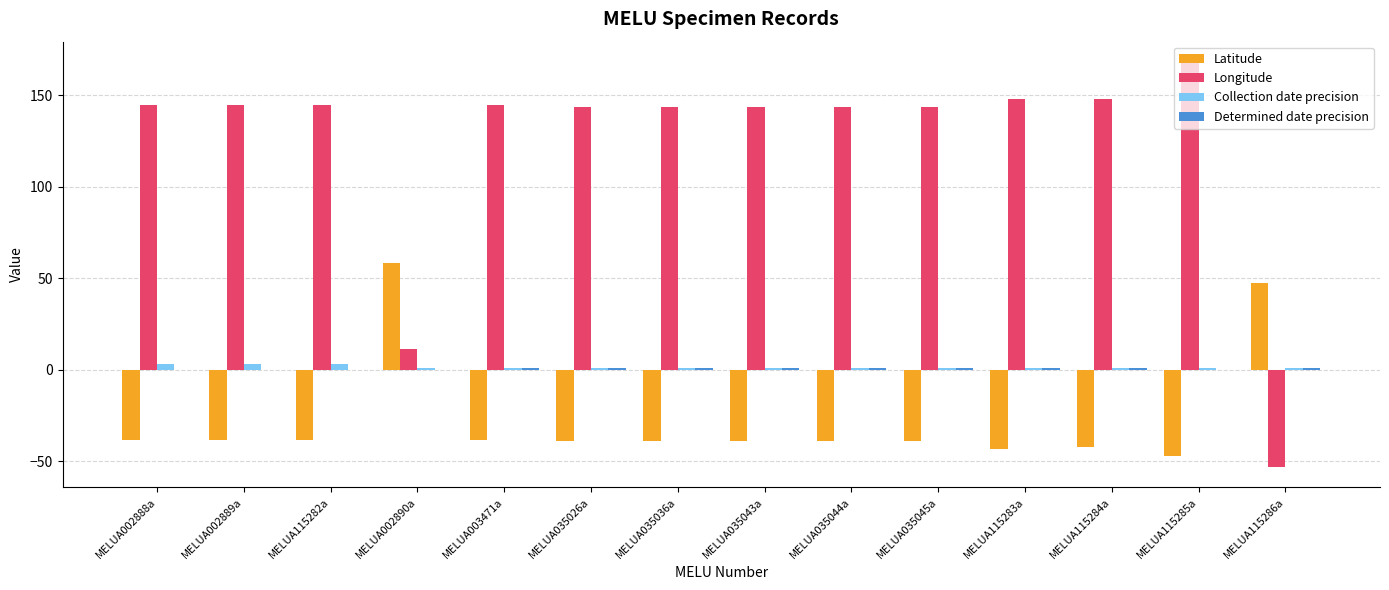

At which category is the sum across all series the highest?

MELUA115285a